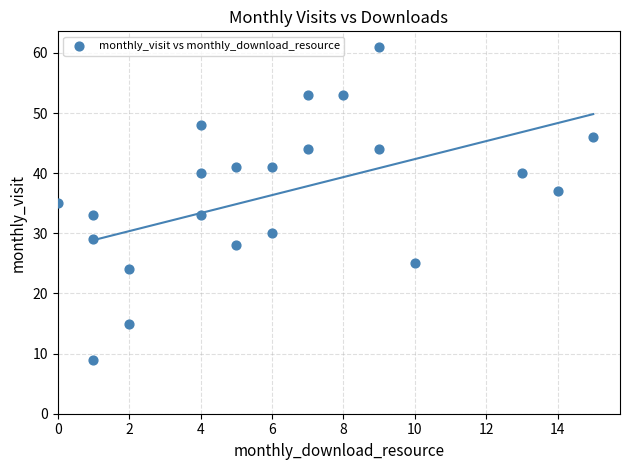

What is the range of Y values (max minus min)?

52